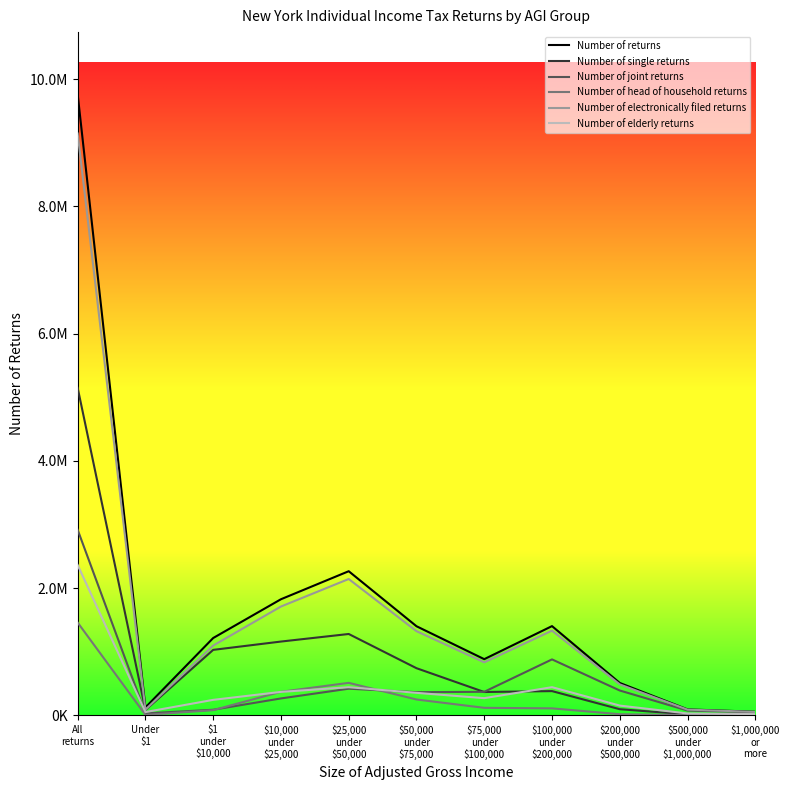

Where is Number of head of household returns nearest to the value 729185?

$25,000
under
$50,000